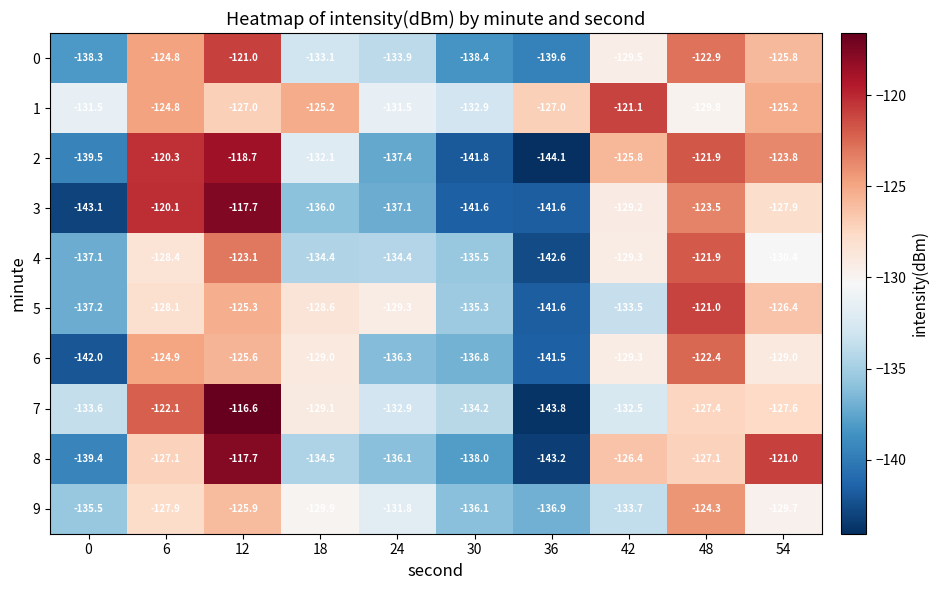

The 2 series shows -67.3 at 6. True or false?

False